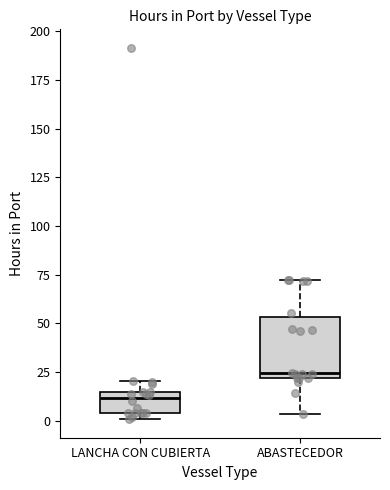

Reading left to right, transcribe this box plot: for each box, give where its median line is, the range the box spans, and where its two whiskers end, as read against the y-axis. The values are not printed on the chart, so give them approximately, as read against the axis.

LANCHA CON CUBIERTA: median 10, box 5 to 15, whiskers 0 to 20
ABASTECEDOR: median 25, box 20 to 55, whiskers 5 to 75